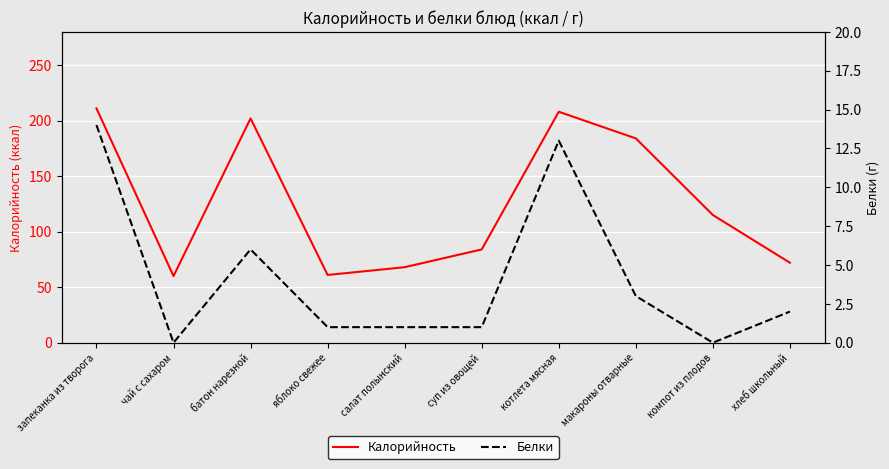

List the series in order of their peak value, lowest first.

Белки, Калорийность